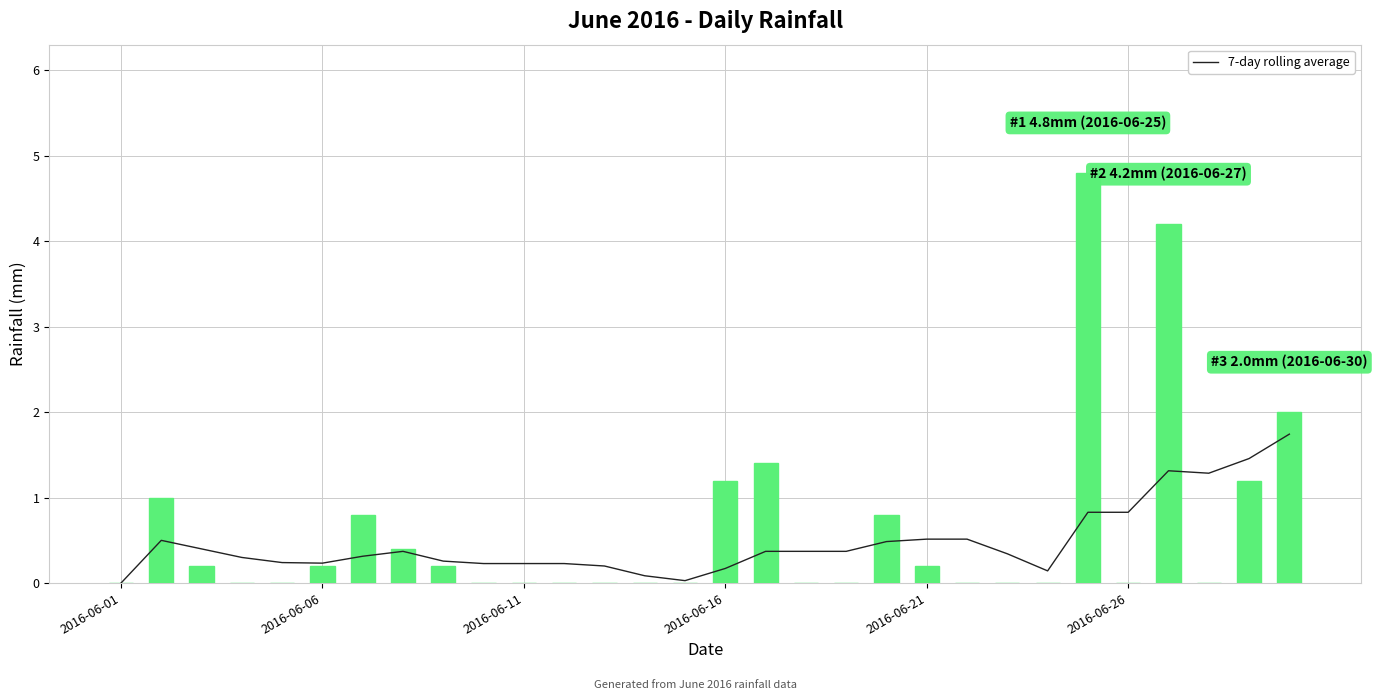

Rank the series by their maximum value, from lowest to highest.

7-day rolling average, rain